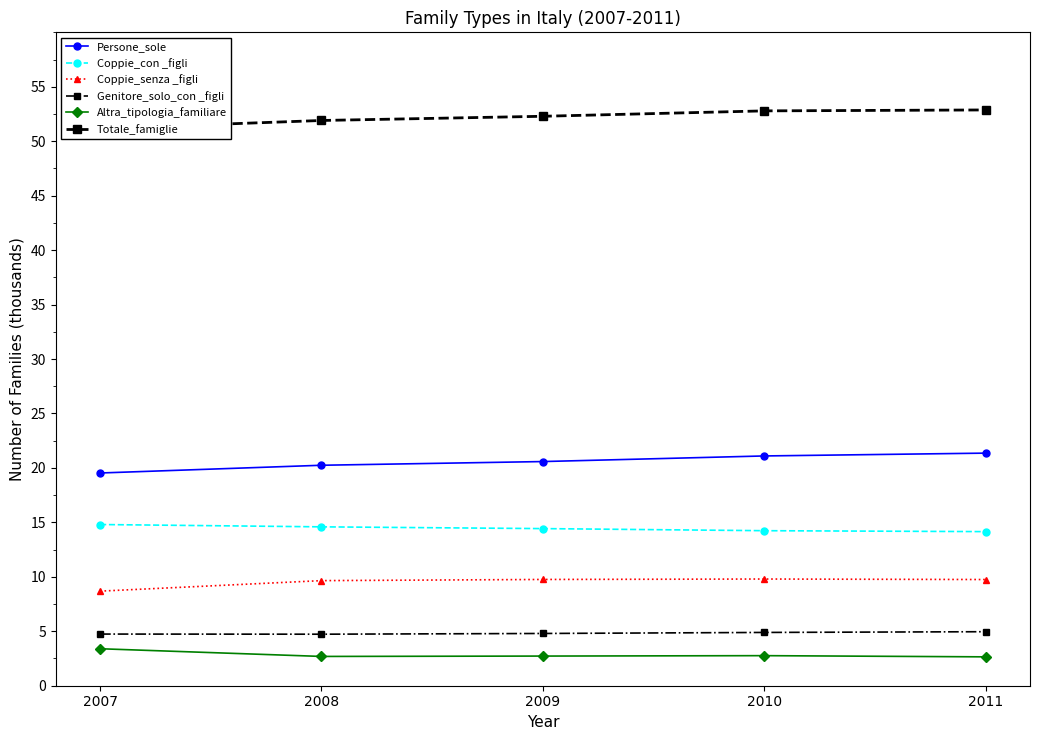

What value does the Genitore_solo_con _figli series have at 2007?

4.7